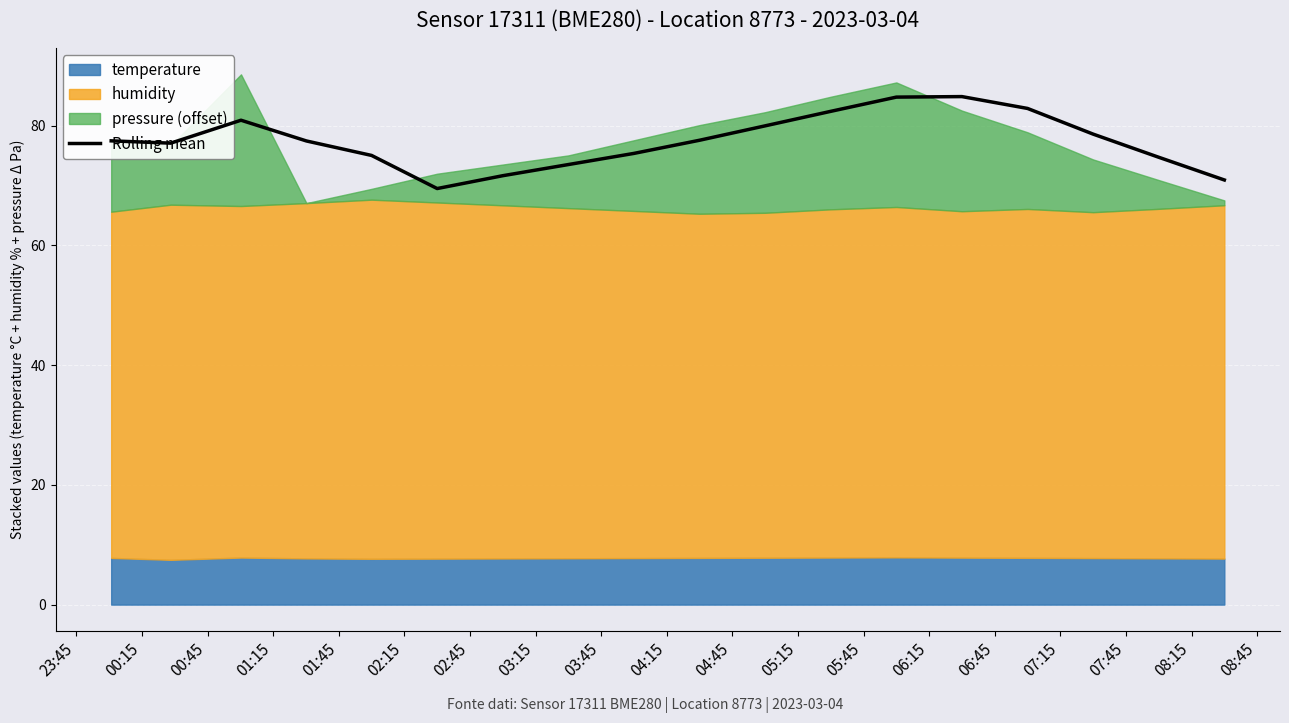

What is the maximum value for Rolling mean?

84.9